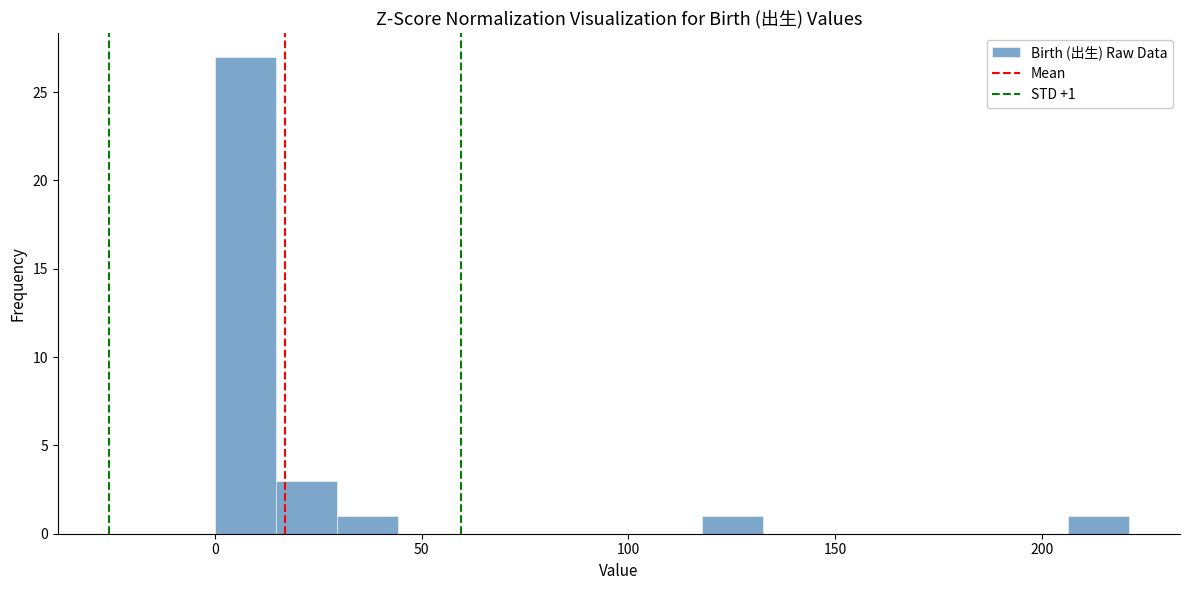

Around what value on the x-axis is the tallest bar? Give the approximate position of its centre, as read against the axis.

5